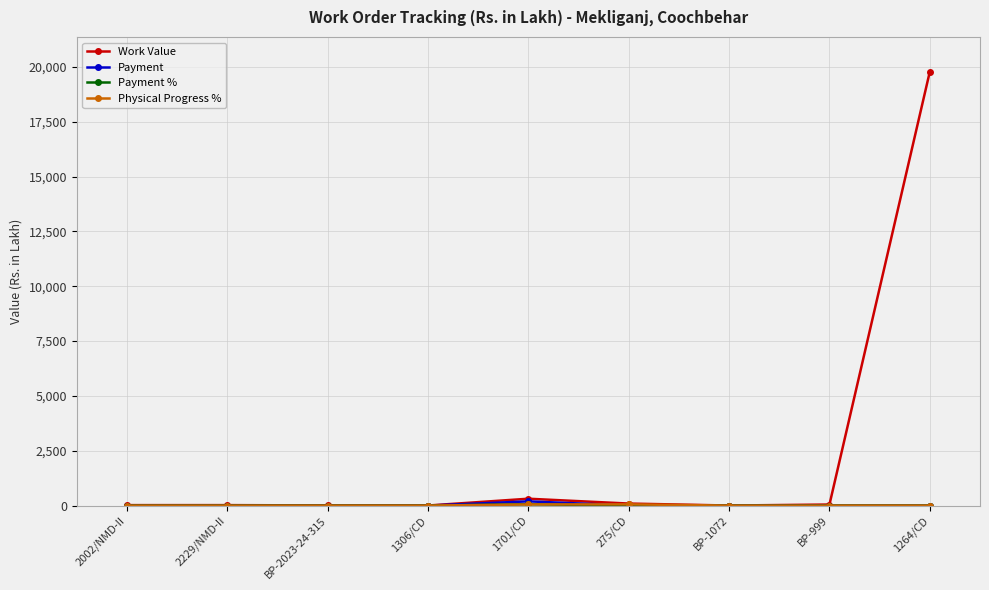

What is the greatest value displayed?

19789.3